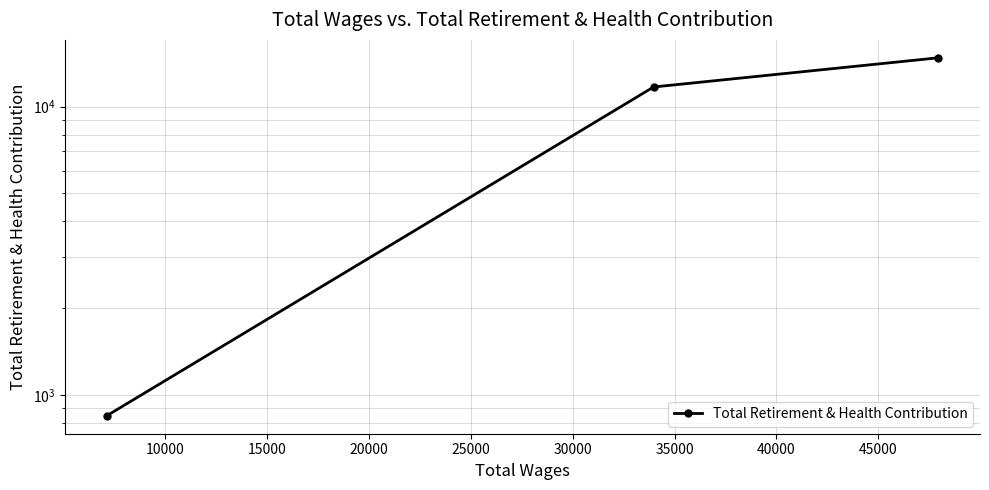

What is the ratio of the value at 10000 to the value at 15000?

0.8